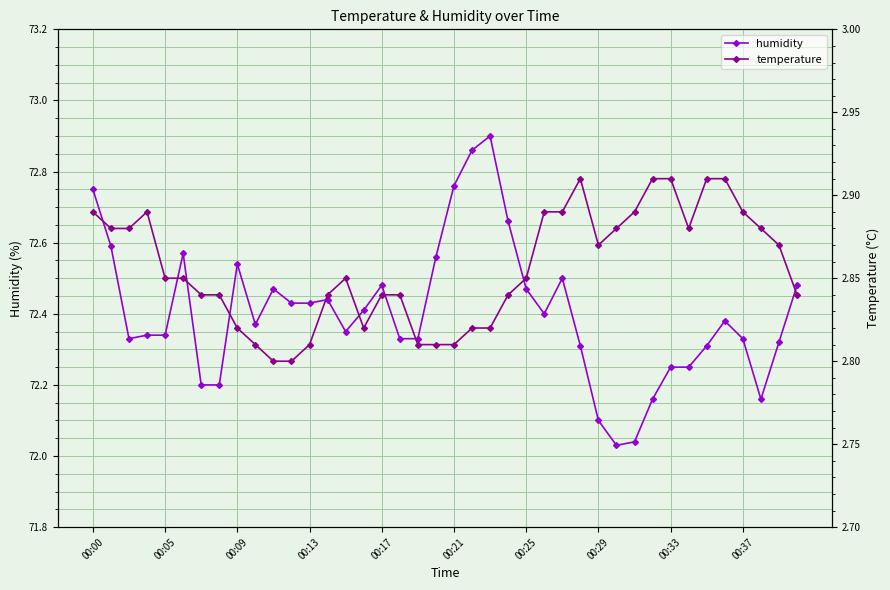

The temperature series shows 1.1 at 22. True or false?

False